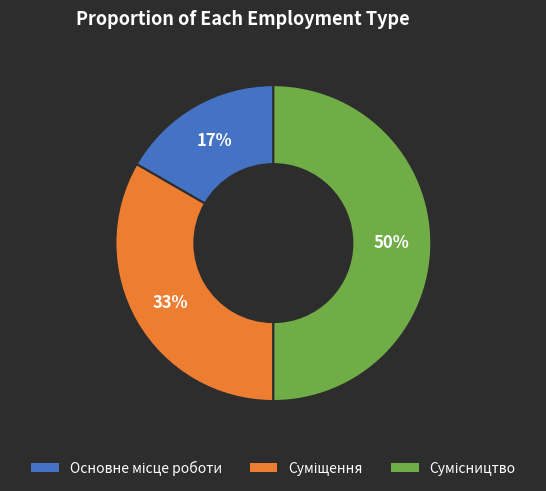

To the nearest percent, what is the average slice percentage?

33%